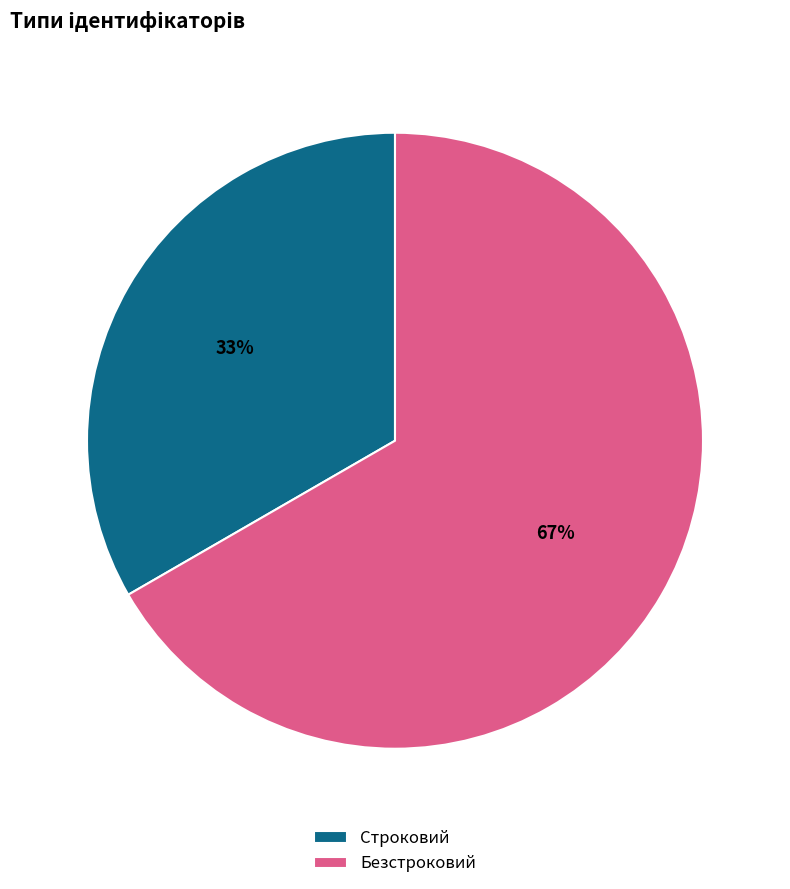

To the nearest percent, what portion does Безстроковий represent?

67%